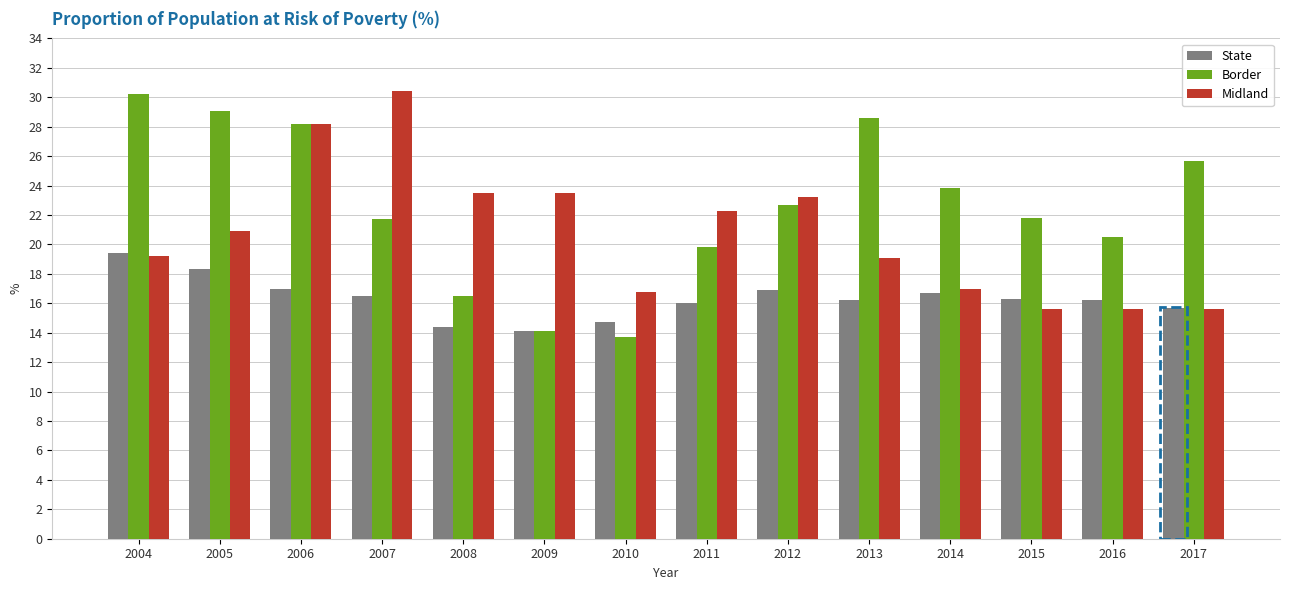

Which series changed the most between 2006 and 2008?

Border